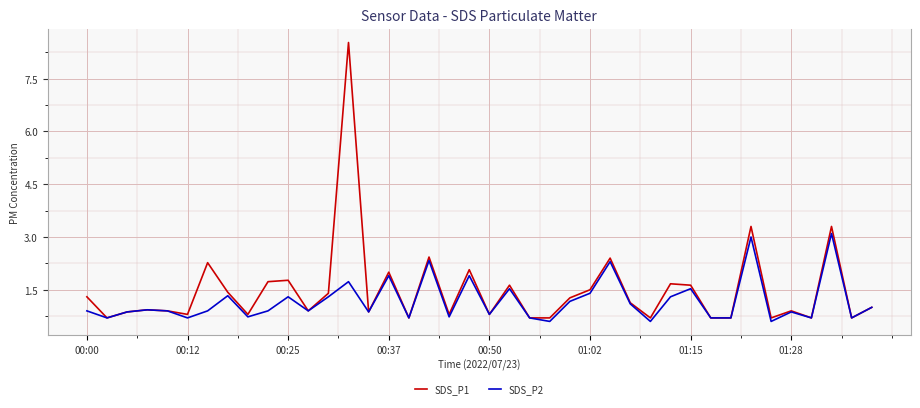

What is the minimum value shown in the chart?

0.6